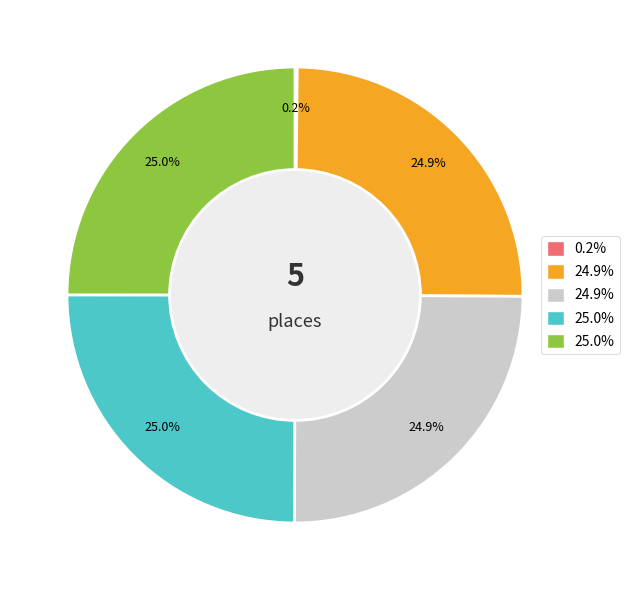

Is there a majority slice in this chart?

No